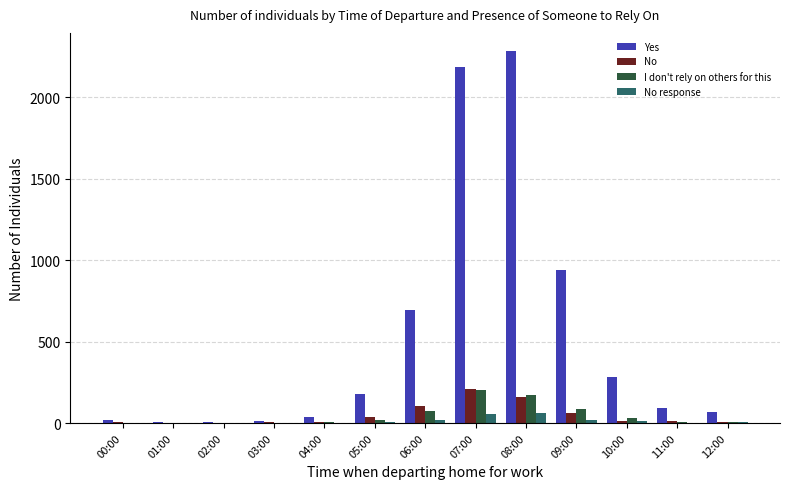

Is it true that I don't rely on others for this equals 172 at 08:00?

True